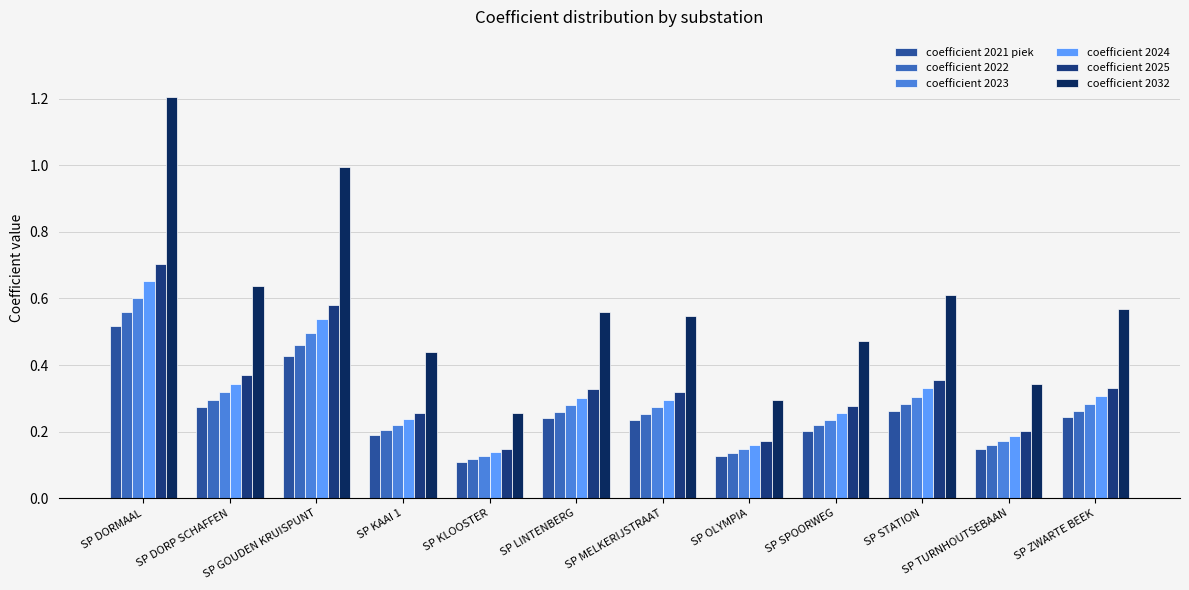

Reading left to right, extract all data points from this chart.

coefficient 2021 piek: SP DORMAAL=0.5	SP DORP SCHAFFEN=0.3	SP GOUDEN KRUISPUNT=0.4	SP KAAI 1=0.2	SP KLOOSTER=0.1	SP LINTENBERG=0.2	SP MELKERIJSTRAAT=0.2	SP OLYMPIA=0.1	SP SPOORWEG=0.2	SP STATION=0.3	SP TURNHOUTSEBAAN=0.1	SP ZWARTE BEEK=0.2
coefficient 2022: SP DORMAAL=0.6	SP DORP SCHAFFEN=0.3	SP GOUDEN KRUISPUNT=0.5	SP KAAI 1=0.2	SP KLOOSTER=0.1	SP LINTENBERG=0.3	SP MELKERIJSTRAAT=0.3	SP OLYMPIA=0.1	SP SPOORWEG=0.2	SP STATION=0.3	SP TURNHOUTSEBAAN=0.2	SP ZWARTE BEEK=0.3
coefficient 2023: SP DORMAAL=0.6	SP DORP SCHAFFEN=0.3	SP GOUDEN KRUISPUNT=0.5	SP KAAI 1=0.2	SP KLOOSTER=0.1	SP LINTENBERG=0.3	SP MELKERIJSTRAAT=0.3	SP OLYMPIA=0.1	SP SPOORWEG=0.2	SP STATION=0.3	SP TURNHOUTSEBAAN=0.2	SP ZWARTE BEEK=0.3
coefficient 2024: SP DORMAAL=0.7	SP DORP SCHAFFEN=0.3	SP GOUDEN KRUISPUNT=0.5	SP KAAI 1=0.2	SP KLOOSTER=0.1	SP LINTENBERG=0.3	SP MELKERIJSTRAAT=0.3	SP OLYMPIA=0.2	SP SPOORWEG=0.3	SP STATION=0.3	SP TURNHOUTSEBAAN=0.2	SP ZWARTE BEEK=0.3
coefficient 2025: SP DORMAAL=0.7	SP DORP SCHAFFEN=0.4	SP GOUDEN KRUISPUNT=0.6	SP KAAI 1=0.3	SP KLOOSTER=0.1	SP LINTENBERG=0.3	SP MELKERIJSTRAAT=0.3	SP OLYMPIA=0.2	SP SPOORWEG=0.3	SP STATION=0.4	SP TURNHOUTSEBAAN=0.2	SP ZWARTE BEEK=0.3
coefficient 2032: SP DORMAAL=1.2	SP DORP SCHAFFEN=0.6	SP GOUDEN KRUISPUNT=1.0	SP KAAI 1=0.4	SP KLOOSTER=0.3	SP LINTENBERG=0.6	SP MELKERIJSTRAAT=0.5	SP OLYMPIA=0.3	SP SPOORWEG=0.5	SP STATION=0.6	SP TURNHOUTSEBAAN=0.3	SP ZWARTE BEEK=0.6